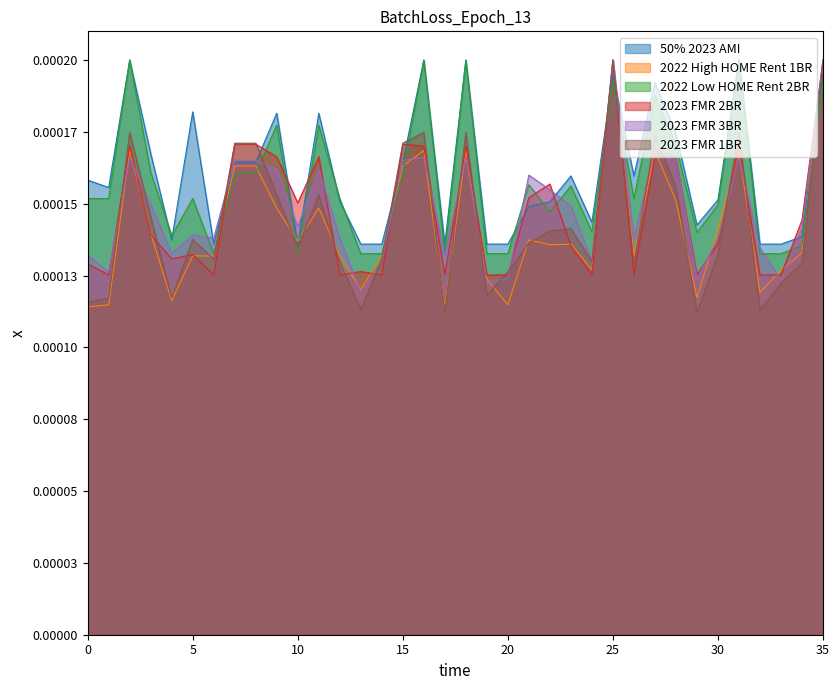

Reading left to right, what are all the values shown in this chart?

50% 2023 AMI: 0.0	0.0	0.0	0.0	0.0	0.0	0.0	0.0	0.0	0.0	0.0	0.0	0.0	0.0	0.0	0.0	0.0	0.0	0.0	0.0	0.0	0.0	0.0	0.0	0.0	0.0	0.0	0.0	0.0	0.0	0.0	0.0	0.0	0.0	0.0	0.0
2022 High HOME Rent 1BR: 0.0	0.0	0.0	0.0	0.0	0.0	0.0	0.0	0.0	0.0	0.0	0.0	0.0	0.0	0.0	0.0	0.0	0.0	0.0	0.0	0.0	0.0	0.0	0.0	0.0	0.0	0.0	0.0	0.0	0.0	0.0	0.0	0.0	0.0	0.0	0.0
2022 Low HOME Rent 2BR: 0.0	0.0	0.0	0.0	0.0	0.0	0.0	0.0	0.0	0.0	0.0	0.0	0.0	0.0	0.0	0.0	0.0	0.0	0.0	0.0	0.0	0.0	0.0	0.0	0.0	0.0	0.0	0.0	0.0	0.0	0.0	0.0	0.0	0.0	0.0	0.0
2023 FMR 2BR: 0.0	0.0	0.0	0.0	0.0	0.0	0.0	0.0	0.0	0.0	0.0	0.0	0.0	0.0	0.0	0.0	0.0	0.0	0.0	0.0	0.0	0.0	0.0	0.0	0.0	0.0	0.0	0.0	0.0	0.0	0.0	0.0	0.0	0.0	0.0	0.0
2023 FMR 3BR: 0.0	0.0	0.0	0.0	0.0	0.0	0.0	0.0	0.0	0.0	0.0	0.0	0.0	0.0	0.0	0.0	0.0	0.0	0.0	0.0	0.0	0.0	0.0	0.0	0.0	0.0	0.0	0.0	0.0	0.0	0.0	0.0	0.0	0.0	0.0	0.0
2023 FMR 1BR: 0.0	0.0	0.0	0.0	0.0	0.0	0.0	0.0	0.0	0.0	0.0	0.0	0.0	0.0	0.0	0.0	0.0	0.0	0.0	0.0	0.0	0.0	0.0	0.0	0.0	0.0	0.0	0.0	0.0	0.0	0.0	0.0	0.0	0.0	0.0	0.0